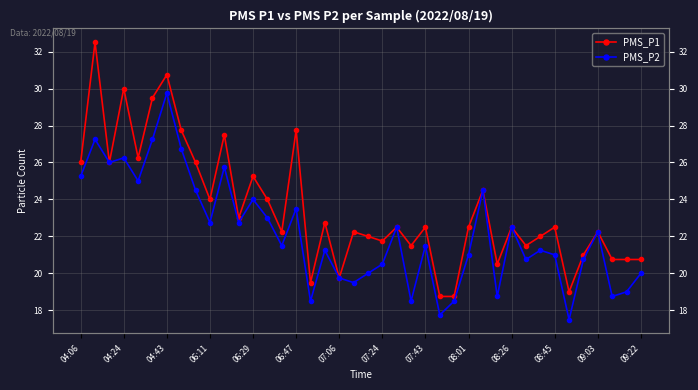

What is the average value of the PMS_P2 series?

22.2